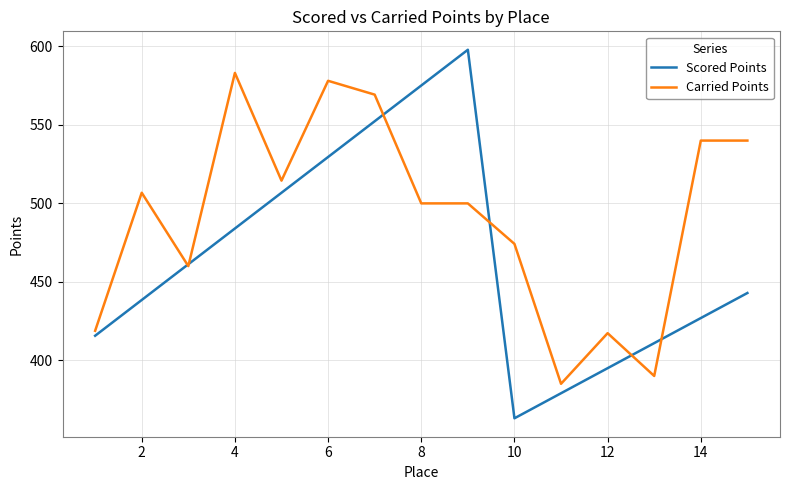

In Scored Points, how many points are higher than both neighbors (excluding endpoints)?

1